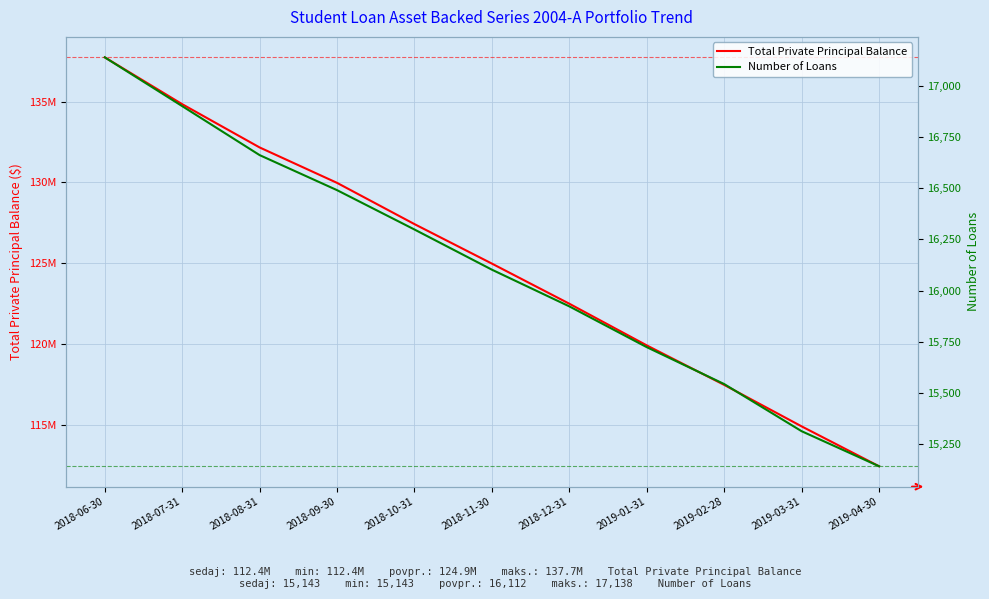

Reading left to right, what are all the values shown in this chart?

Total Private Principal Balance: 2018-06-30=137741489.9	2018-07-31=134843207.8	2018-08-31=132166804.4	2018-09-30=129974787.1	2018-10-31=127423336.3	2018-11-30=124980365.5	2018-12-31=122498103.5	2019-01-31=119920372.0	2019-02-28=117476697.5	2019-03-31=114911068.0	2019-04-30=112443190.9
Number of Loans: 2018-06-30=17138.0	2018-07-31=16900.0	2018-08-31=16661.0	2018-09-30=16490.0	2018-10-31=16298.0	2018-11-30=16102.0	2018-12-31=15923.0	2019-01-31=15724.0	2019-02-28=15544.0	2019-03-31=15314.0	2019-04-30=15143.0